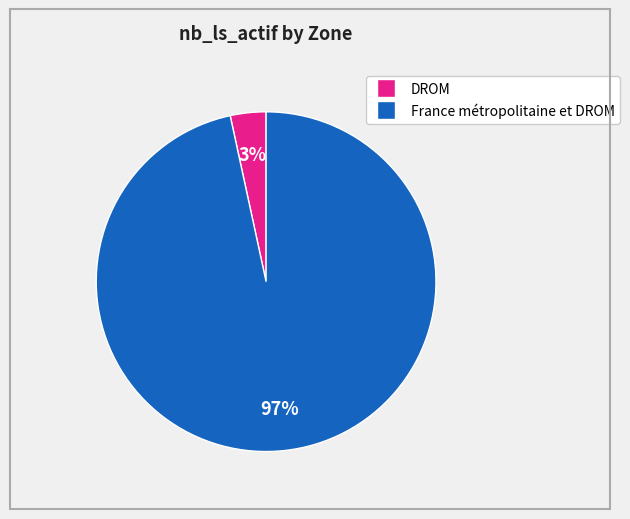

To the nearest percent, what is the average slice percentage?

50%